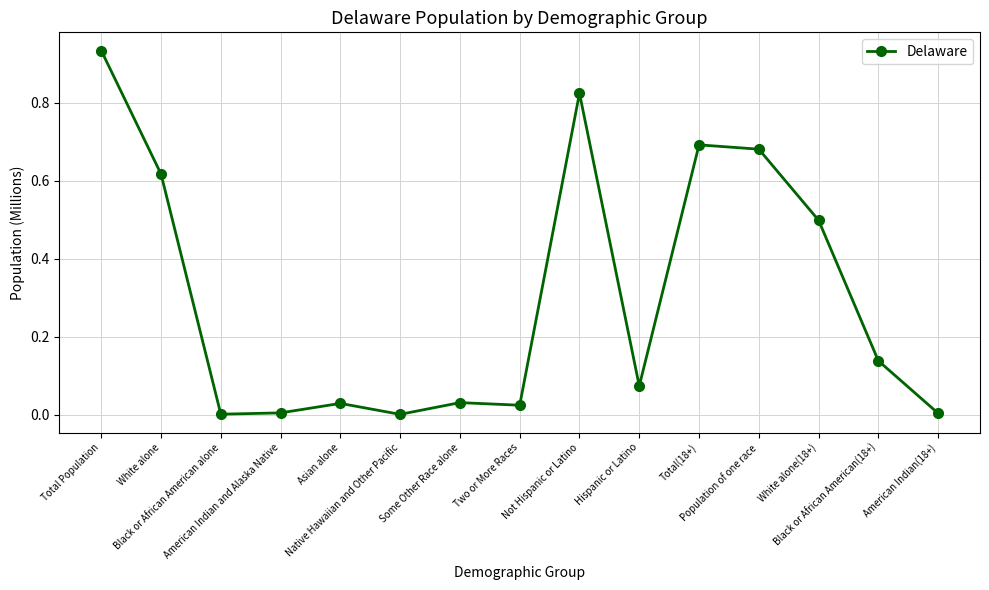

What is the sum of all values?

4.6